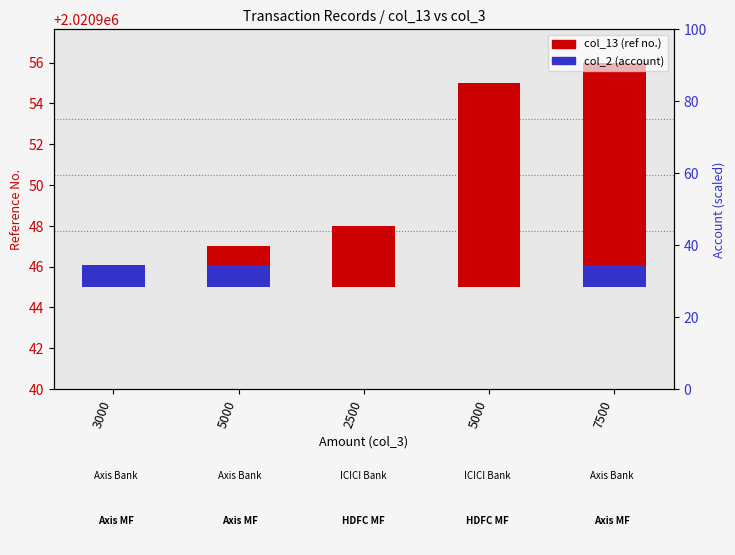

What is the label of the 5th bar from the right?

3000